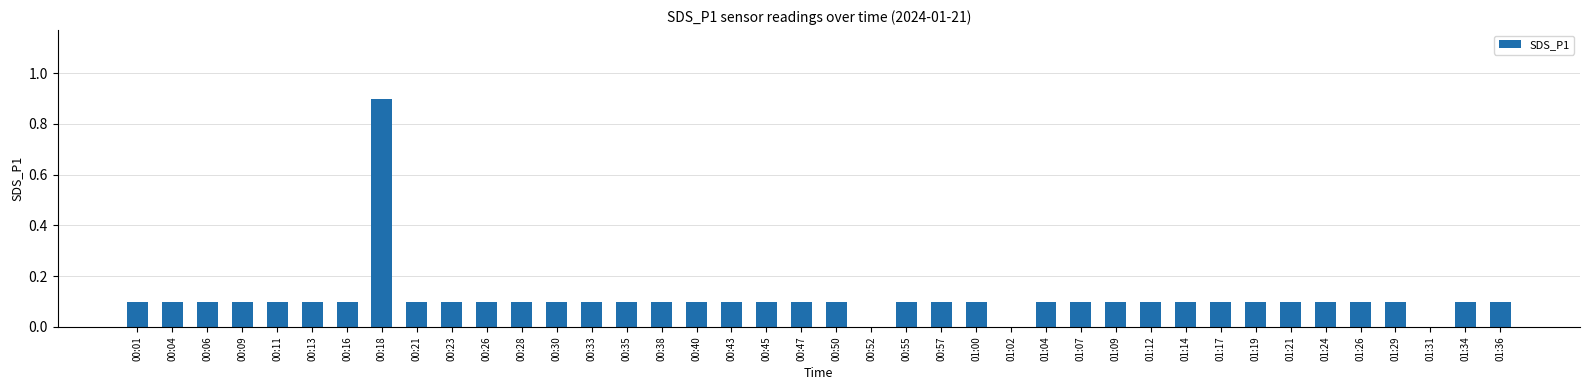

What is the sum of all values?

4.5